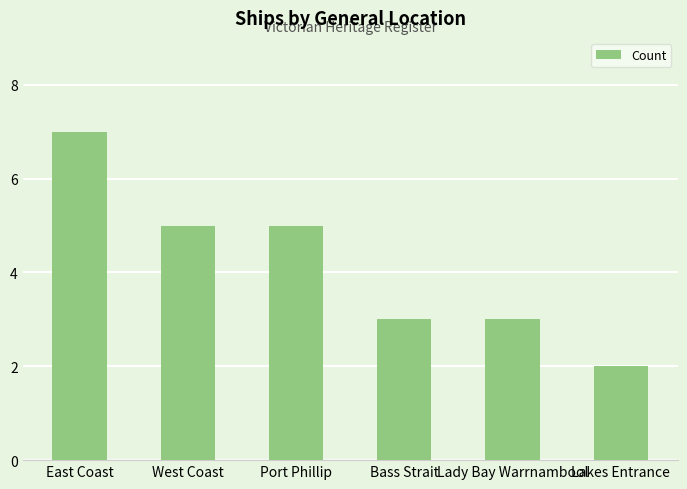

What is the difference between the maximum and second lowest values?

4